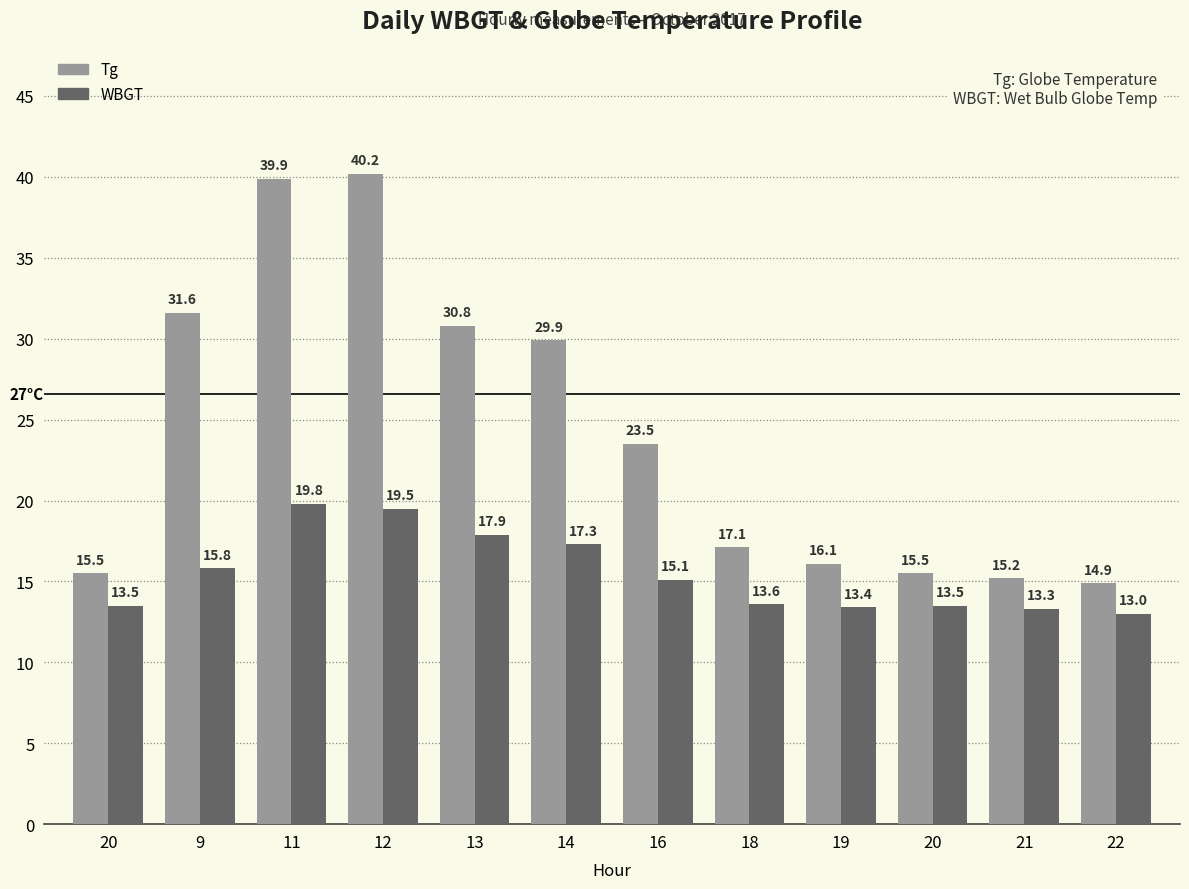

Read the Tg value at 13.

30.8